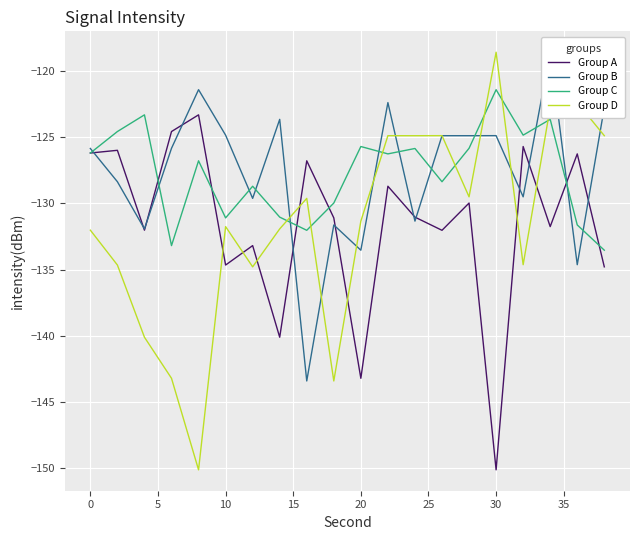

The Group A series shows -229.3 at 30. True or false?

False